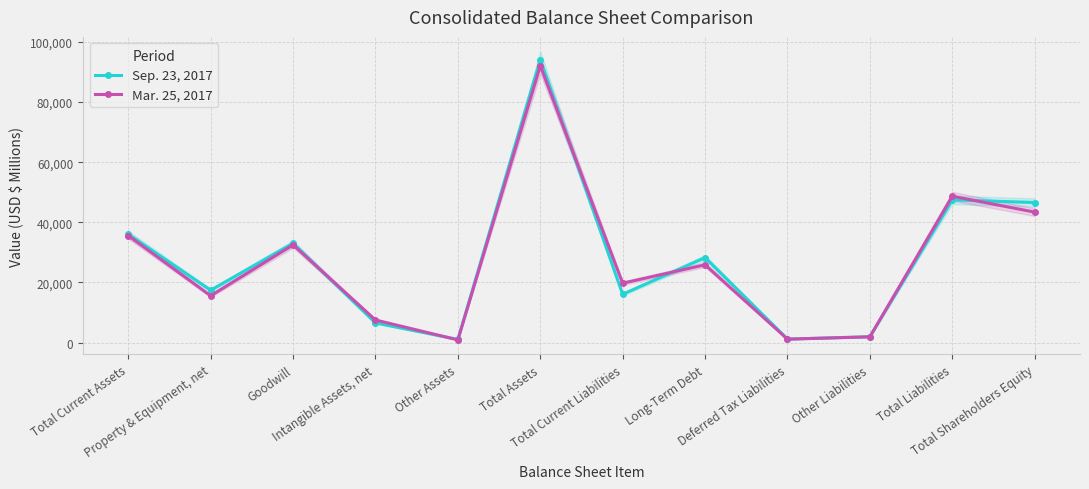

The value of Mar. 25, 2017 at Goodwill is 32520. True or false?

True